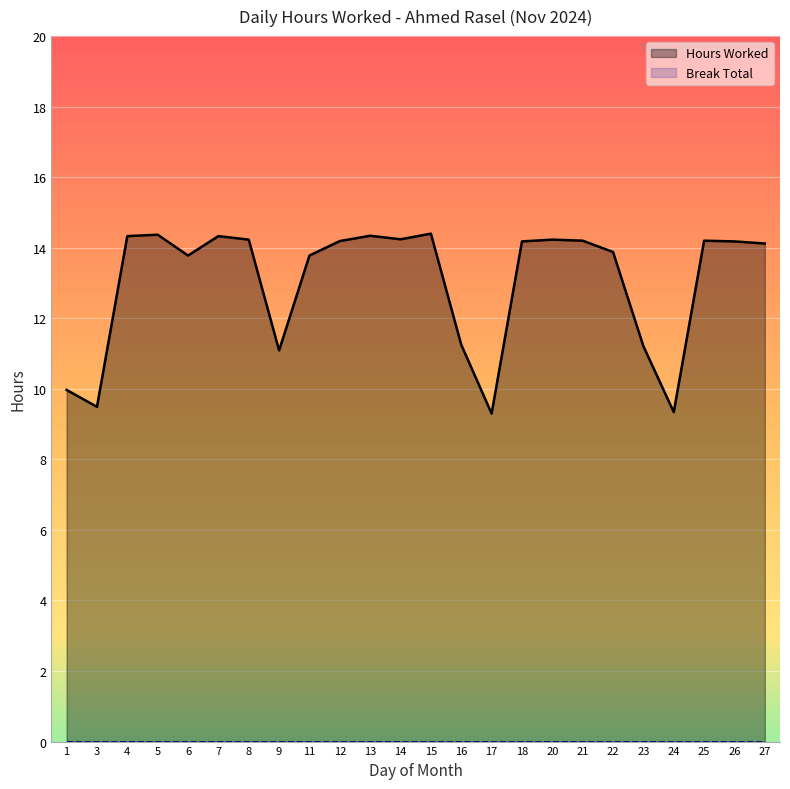

What is the value of the 11th point from the left?

14.3